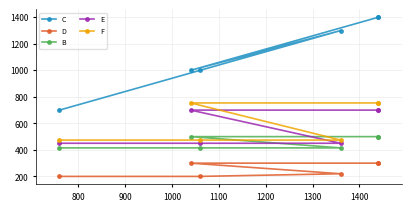

What are all the series names shown in the legend?

C, D, B, E, F